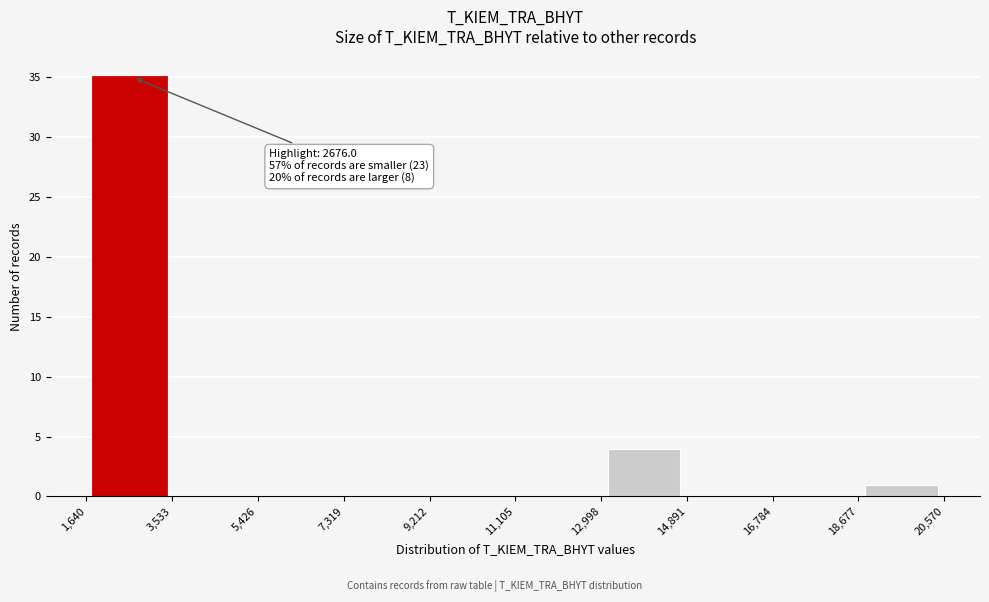

Which range on the x-axis has the tallest bar?

1,640 to 3,533